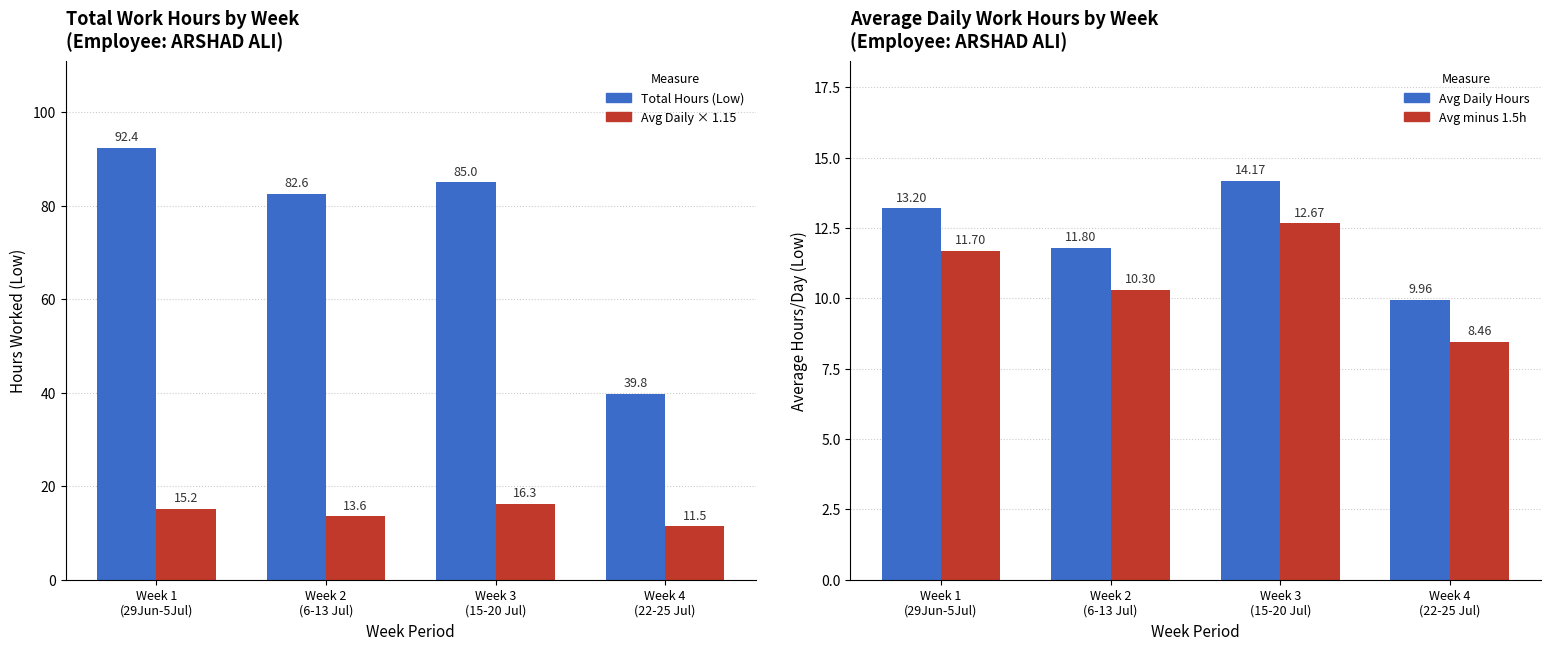

Count the number of data series in this chart.

4